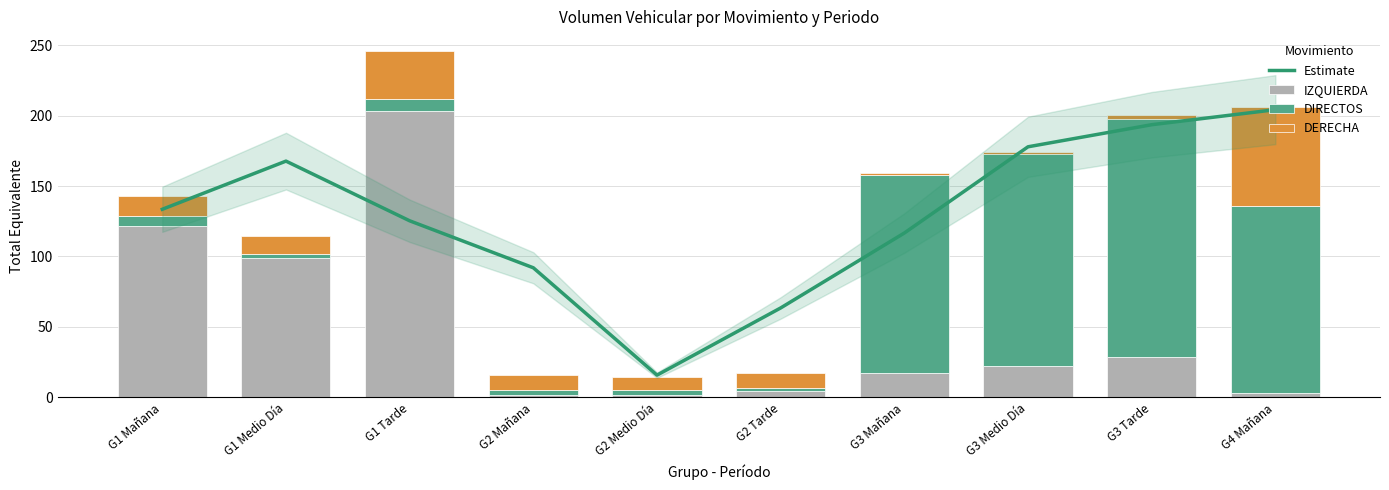

What is the spread (max minus min) of values at G3 Medio Día?

176.3